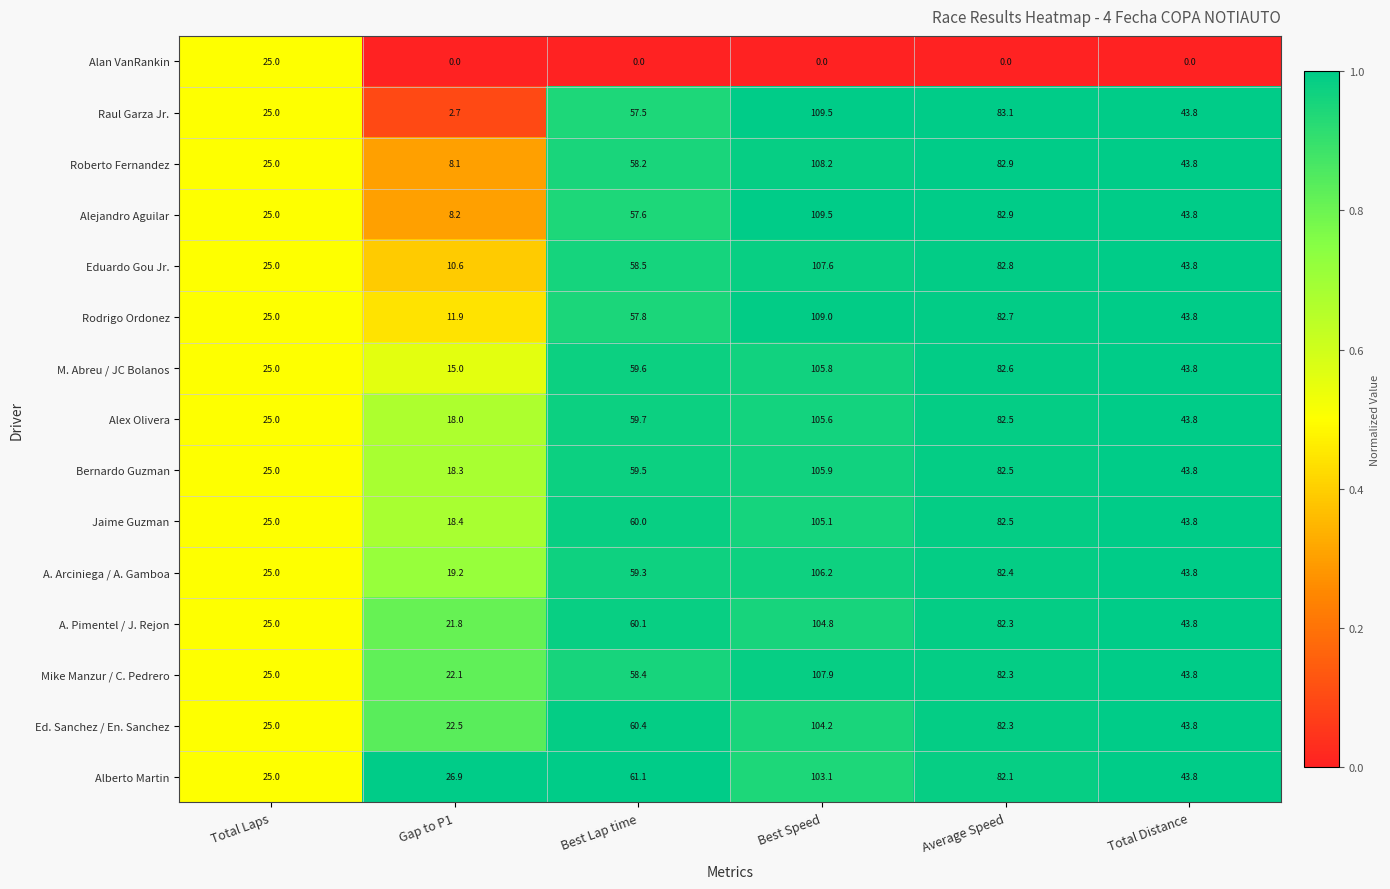

True or false: Rodrigo Ordonez has a value of 43.6 at Total Laps.

False